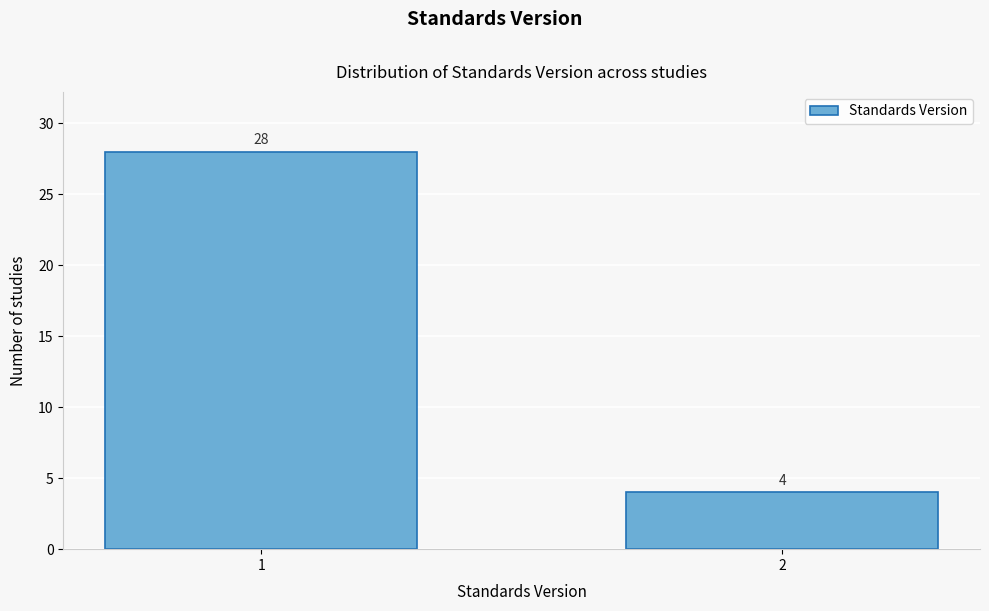

Reading left to right, transcribe all the data shown in this chart.

1=28	2=4